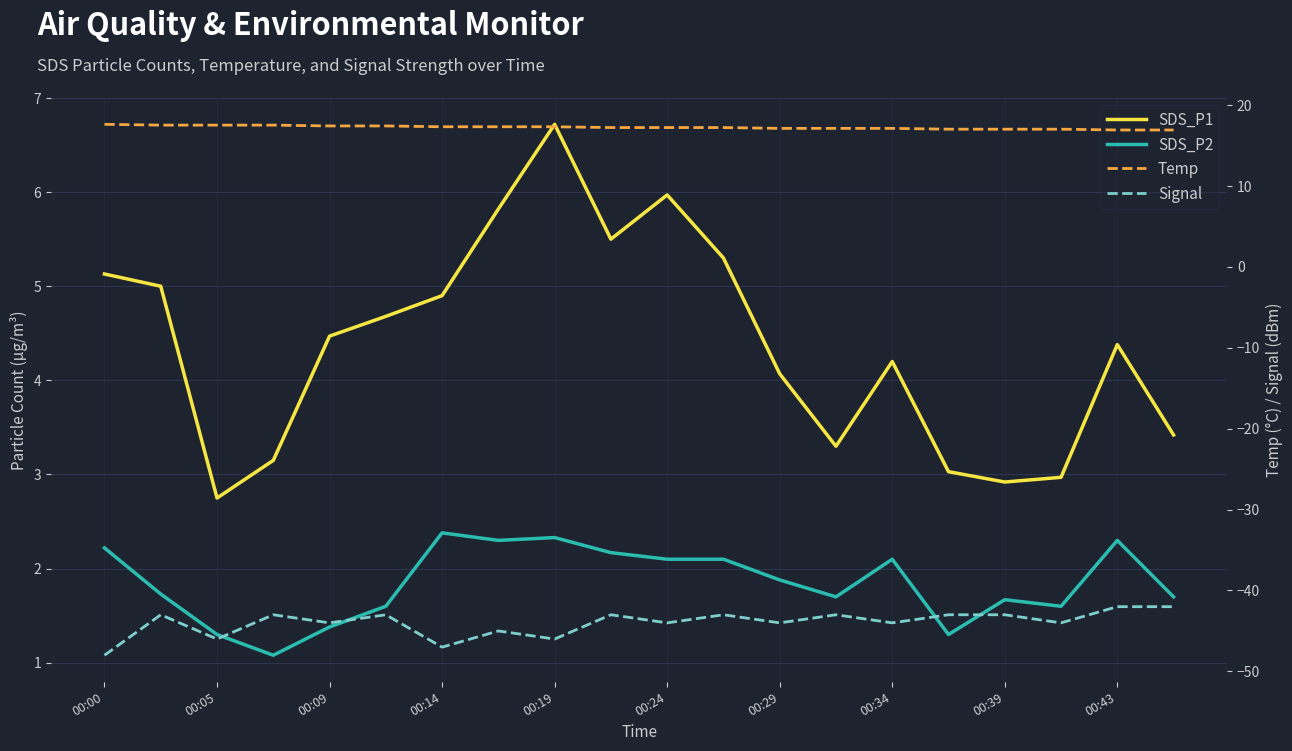

What is the difference between the second highest and second lowest values in the Signal series?

5.0